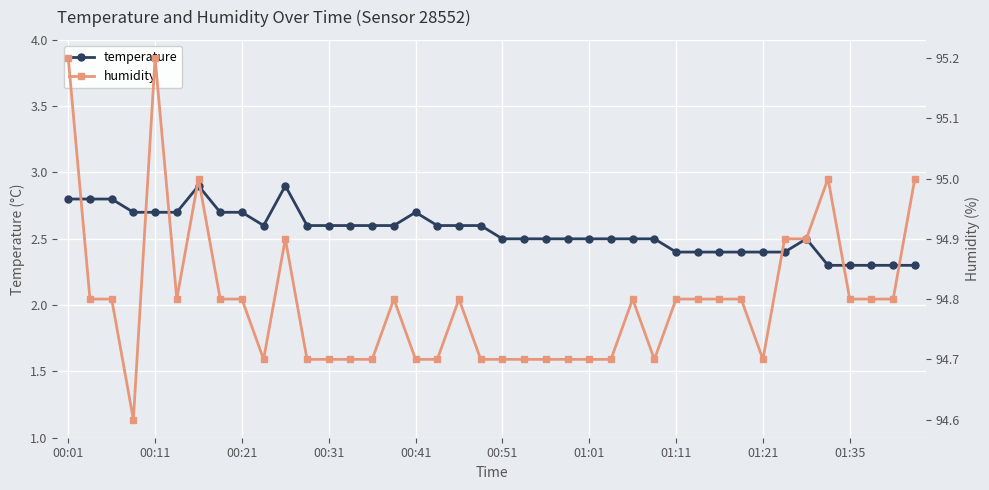

What is the minimum value shown in the chart?

2.3